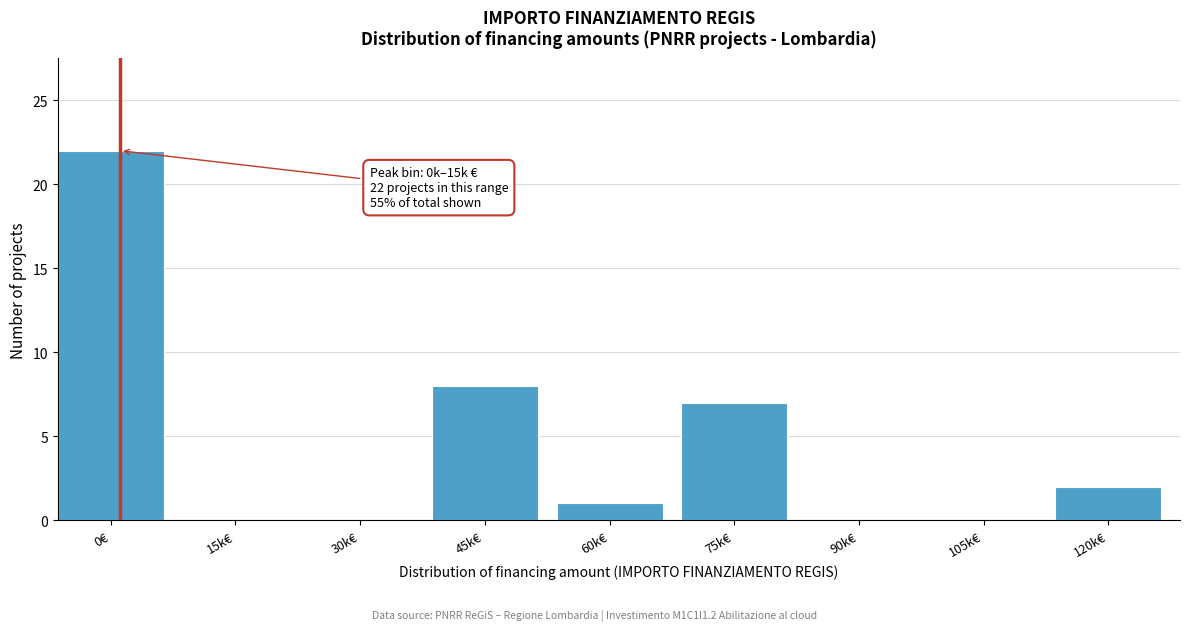

Reading left to right, transcribe all the data shown in this chart.

0€=22	15k€=0	30k€=0	45k€=8	60k€=1	75k€=7	90k€=0	105k€=0	120k€=2